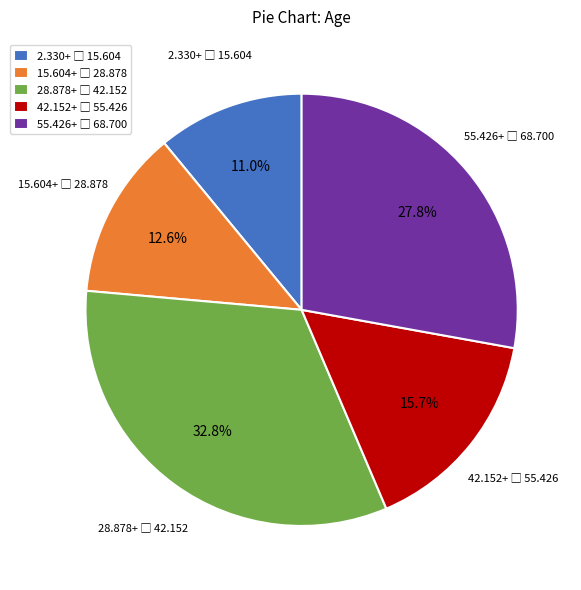

Does any single category account for the majority?

No